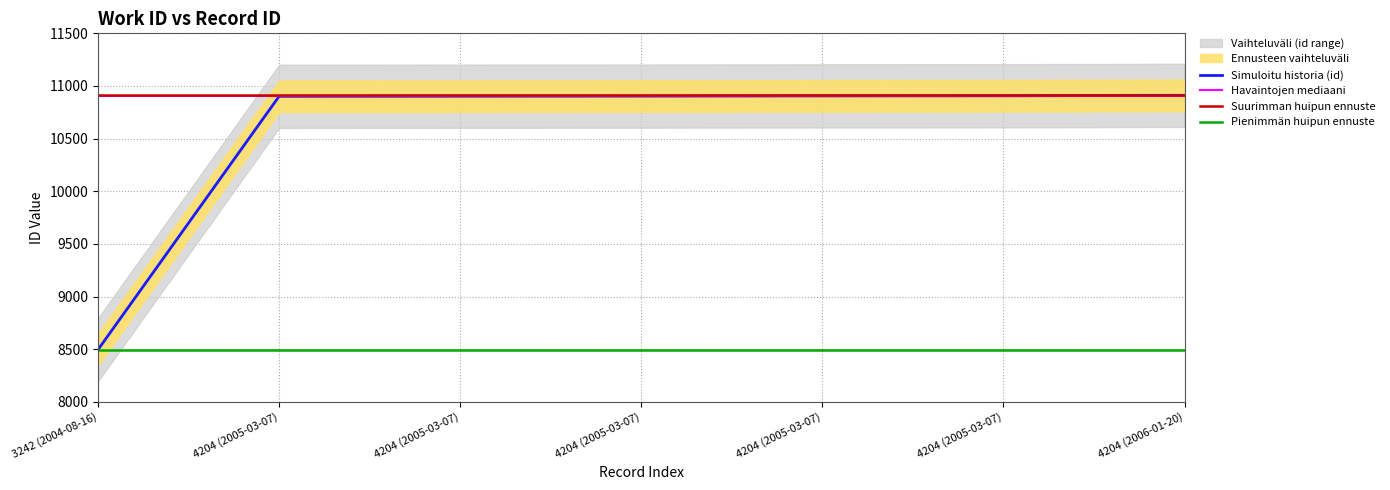

Reading left to right, what are all the values shown in this chart?

3242 (2004-08-16)=8496	4204 (2005-03-07)=10902	4204 (2005-03-07)=10903	4204 (2005-03-07)=10904	4204 (2005-03-07)=10906	4204 (2005-03-07)=10907	4204 (2006-01-20)=10911